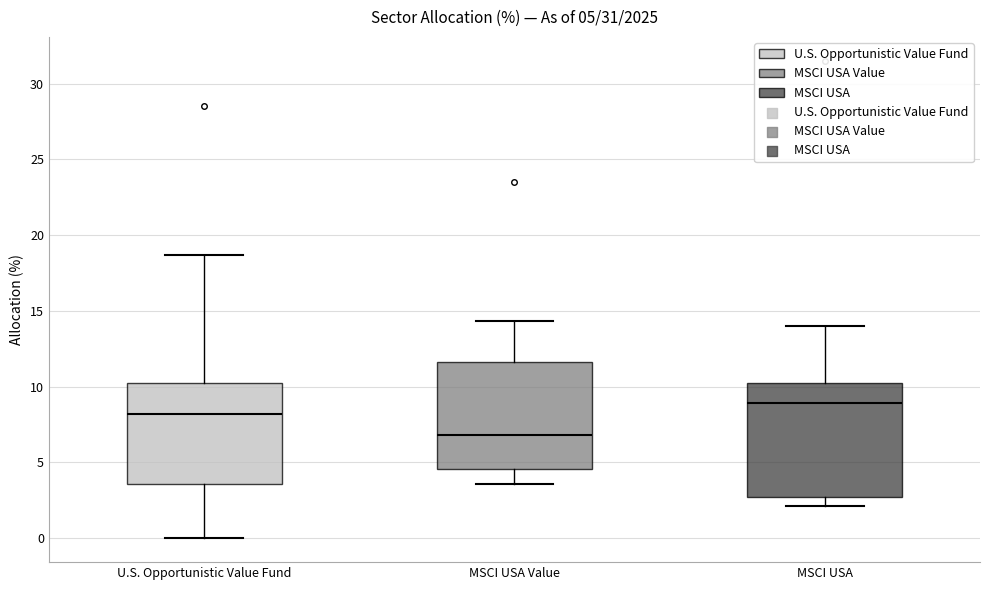

Which box's median line is the lowest?

MSCI USA Value